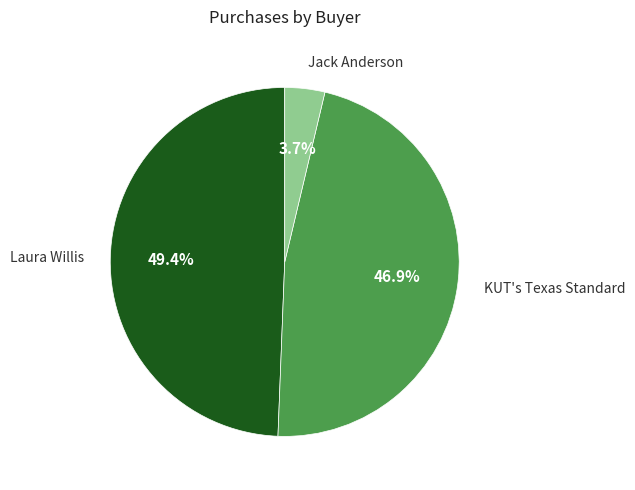

What is the smallest slice in the pie chart?

Jack Anderson